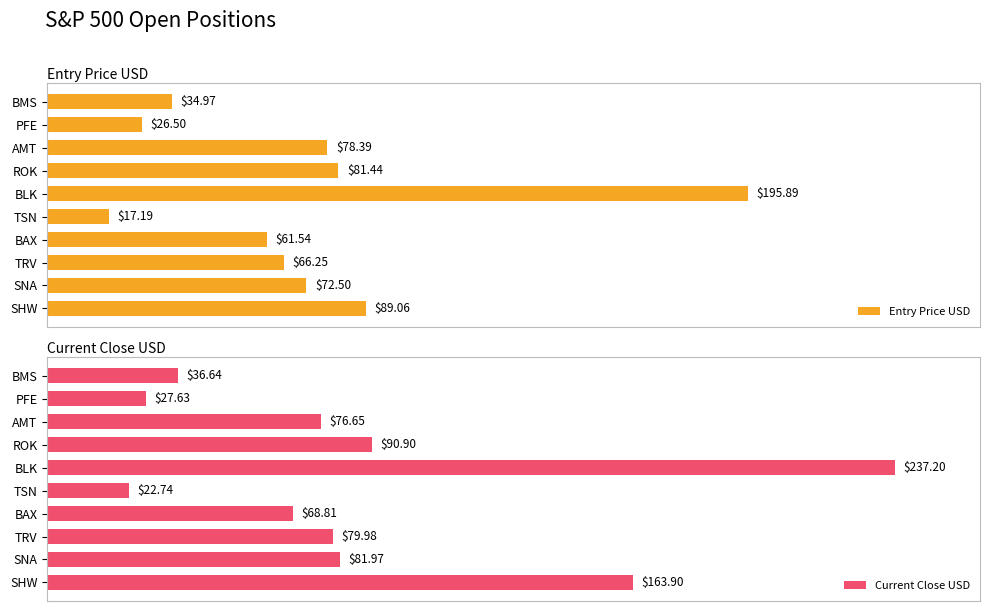

Which category has the highest value in the Entry Price USD series?

BLK